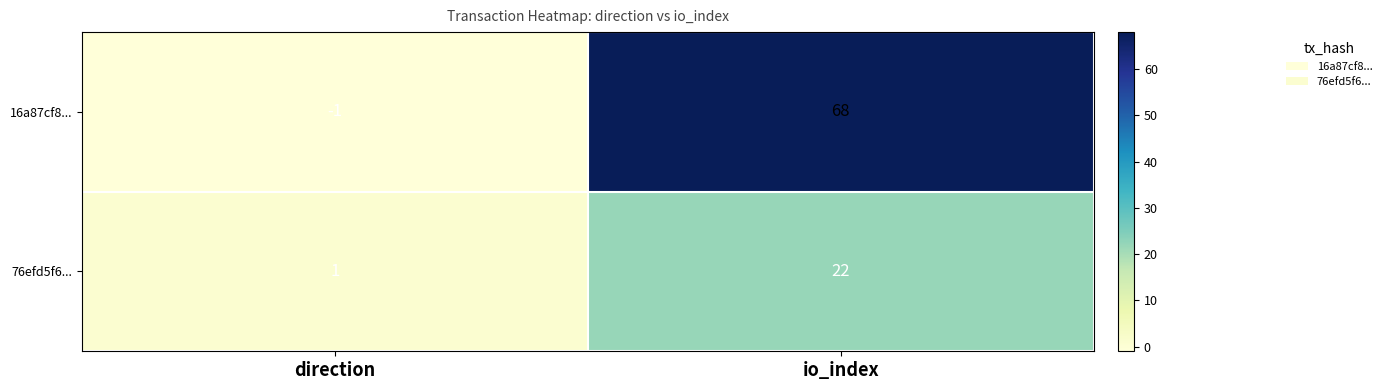

Reading right to left, transcribe all the data shown in this chart.

16a87cf8...: 68	-1
76efd5f6...: 22	1